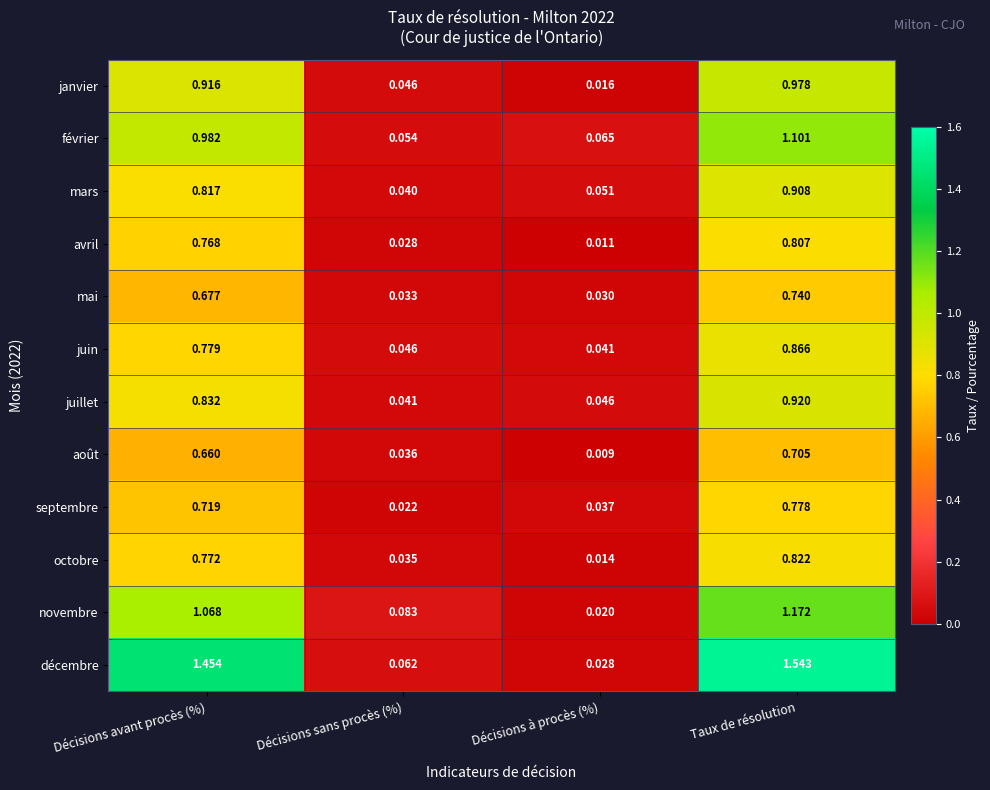

Rank the series by their maximum value, from lowest to highest.

août, mai, septembre, avril, octobre, juin, mars, juillet, janvier, février, novembre, décembre